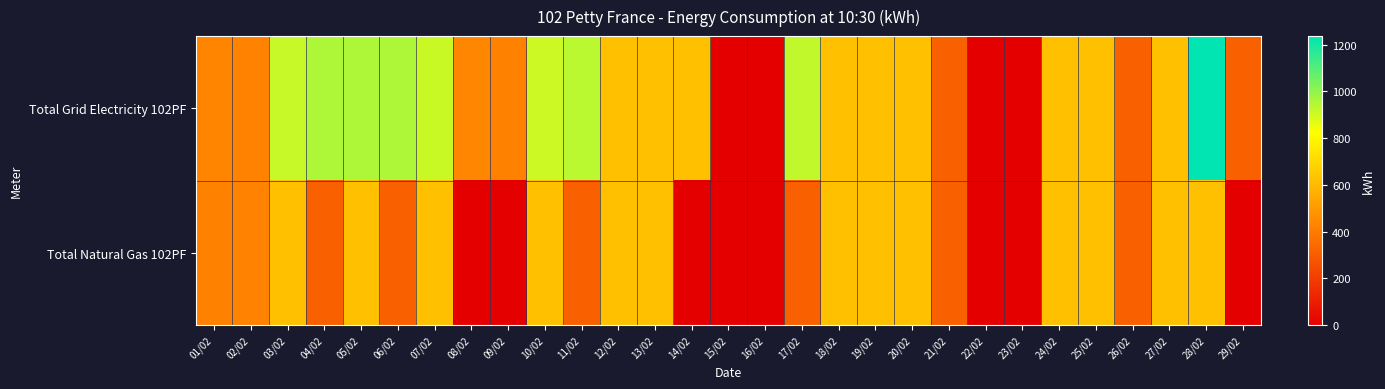

What is the total value across all series at 09/02?

420.0